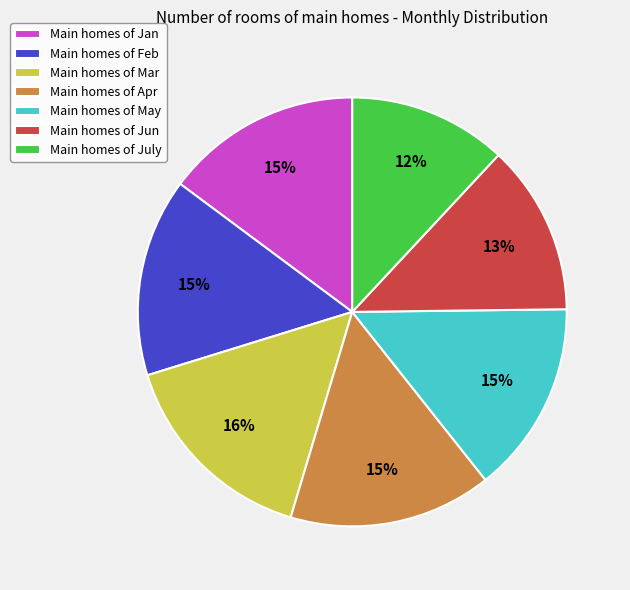

True or false: Main homes of Apr accounts for 15% of the total.

True